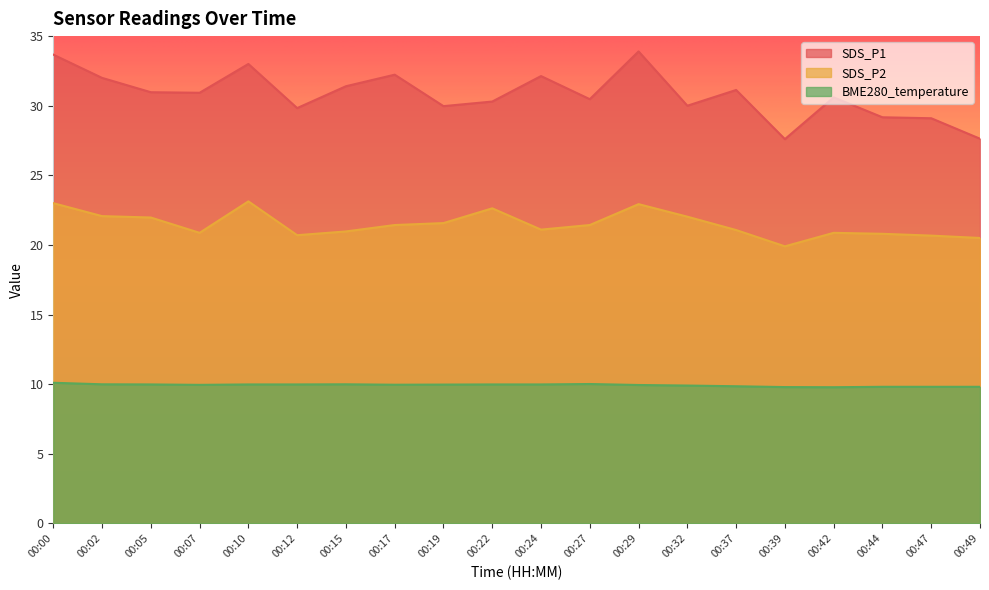

What is the spread (max minus min) of values at 00:19?

20.0